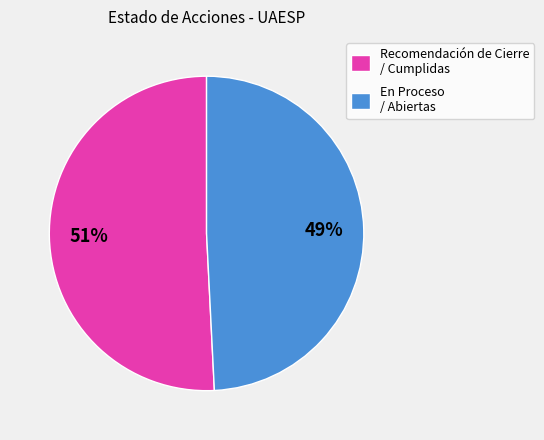

Rank the categories by value from highest to lowest.

Recomendación de Cierre / Cumplidas, En Proceso / Abiertas